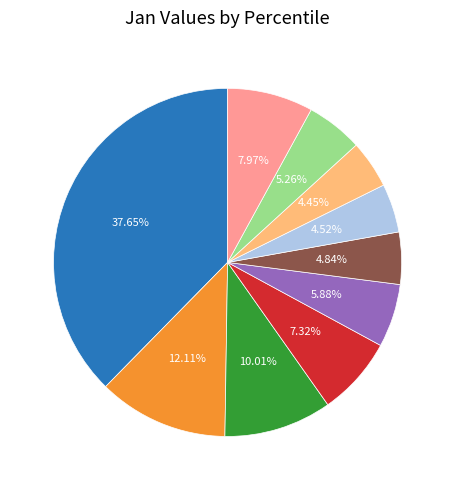

To the nearest percent, what is the difference between the largest and smallest slice percentages?

33%